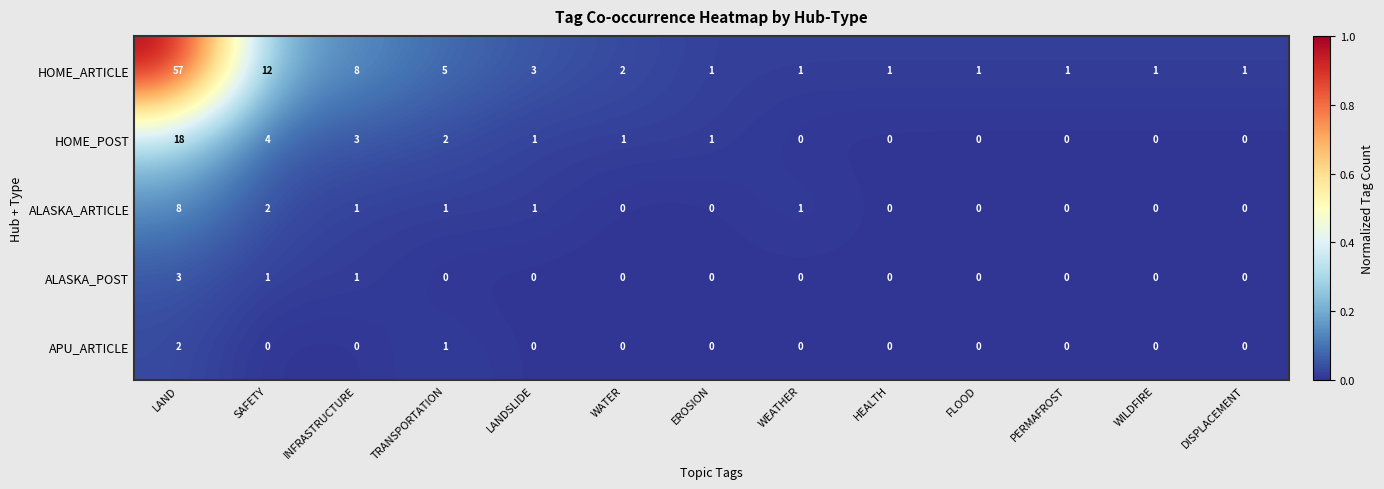

List the series in order of their peak value, highest first.

HOME_ARTICLE, HOME_POST, ALASKA_ARTICLE, ALASKA_POST, APU_ARTICLE